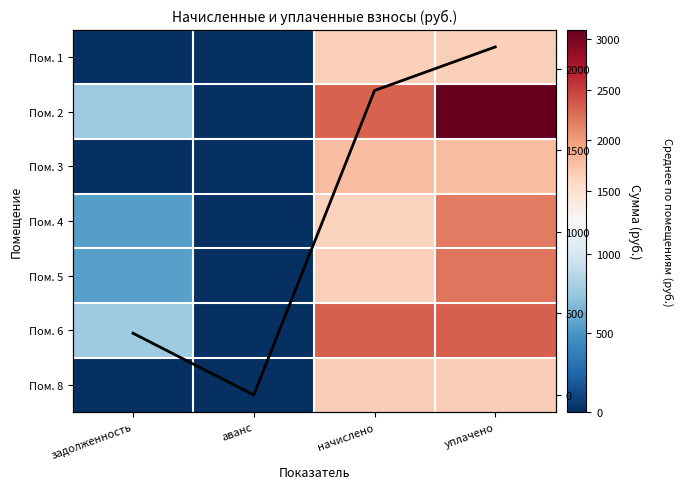

How many positive values does the Пом. 2 series have?

3